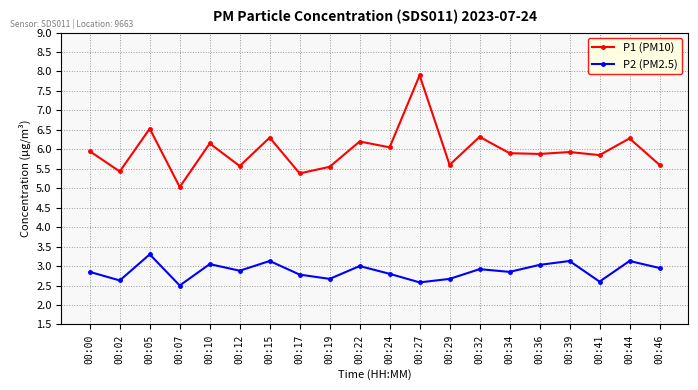

How many interior local peaks does the P2 (PM2.5) series have?

7